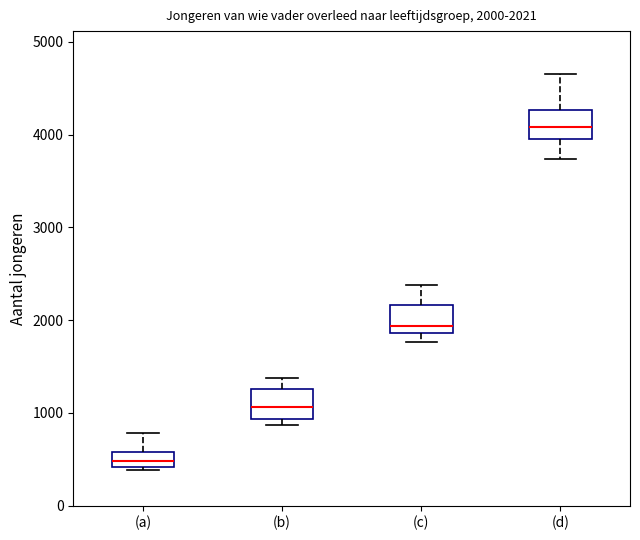

Which box's median line is the highest?

(d)